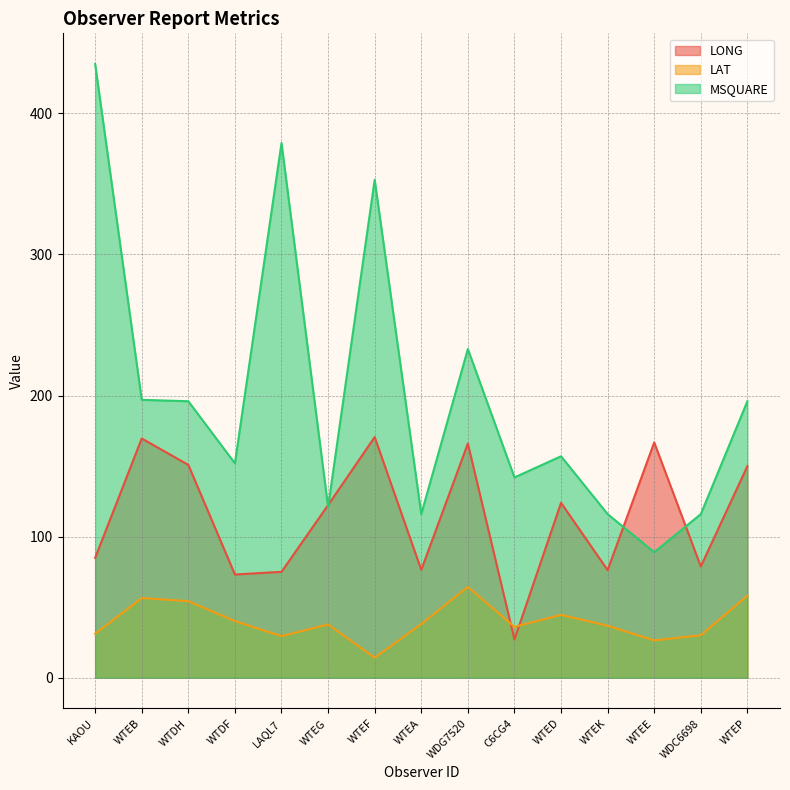

The LONG series shows 190.1 at WTEG. True or false?

False